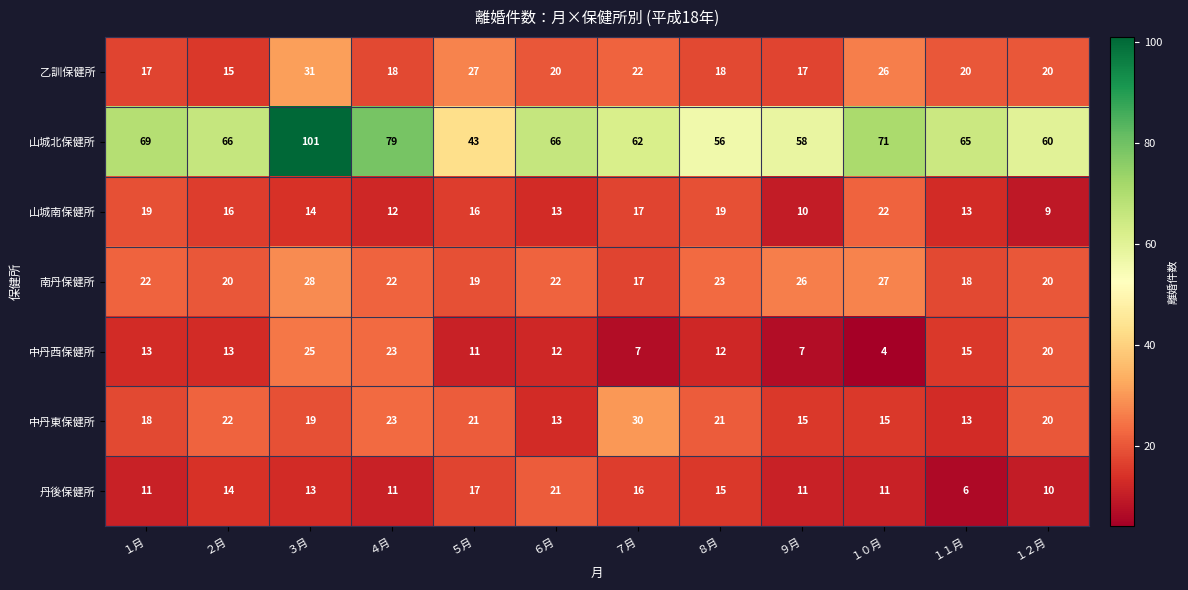

Which series changed the most between ８月 and １０月?

山城北保健所